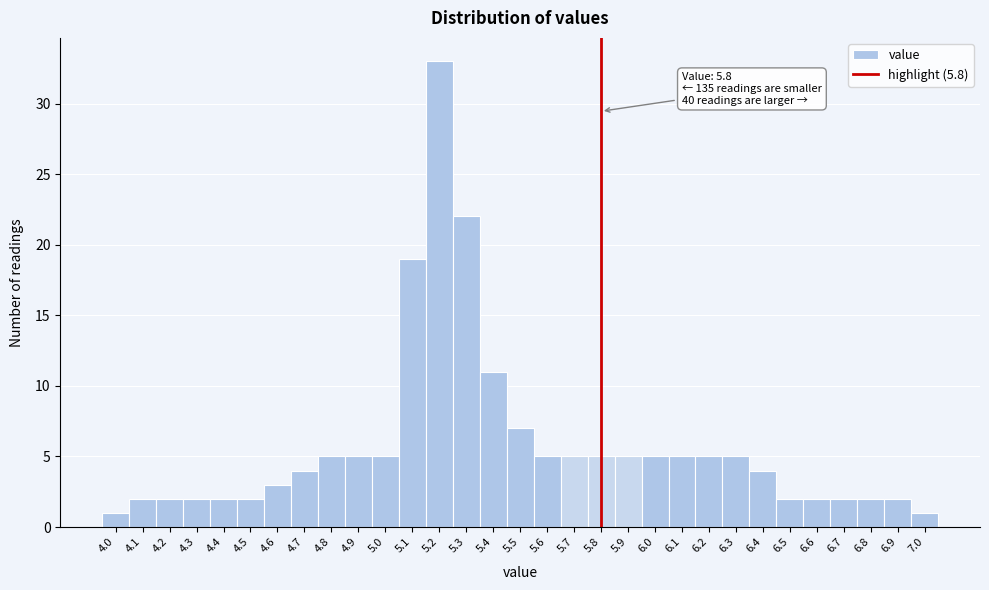

Over which range of the x-axis is the bar tallest?

5.15 to 5.25